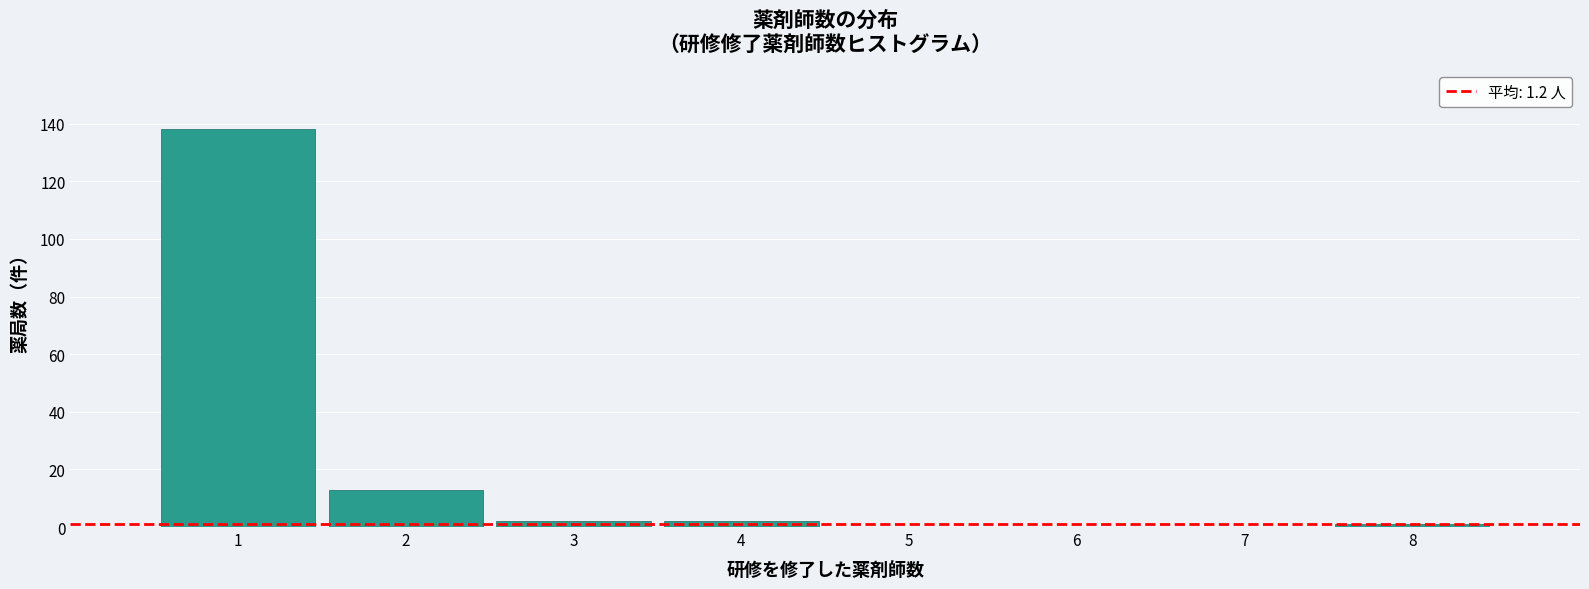

Reading left to right, transcribe this chart: for each bar, give the range it covers on the x-axis and its height. The values are not printed on the chart, so give them approximately, as read against the axis.

0.5 to 1.5: 138
1.5 to 2.5: 14
2.5 to 3.5: 2
3.5 to 4.5: 2
4.5 to 5.5: 0
5.5 to 6.5: 0
6.5 to 7.5: 0
7.5 to 8.5: under 2